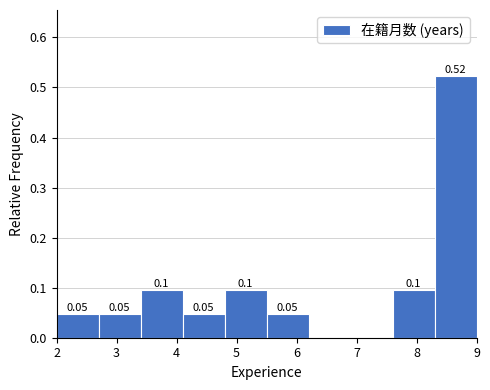

Over which range of the x-axis is the bar tallest?

8.3 to 9.0